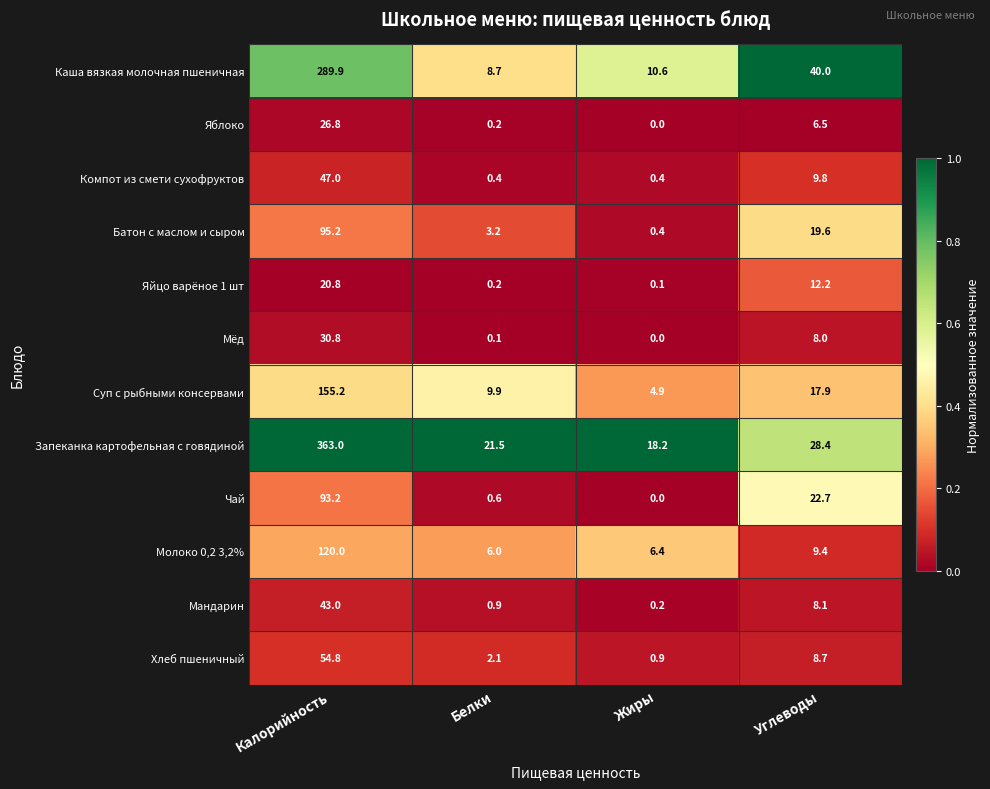

Between Жиры and Углеводы, which series saw the biggest shift?

Каша вязкая молочная пшеничная